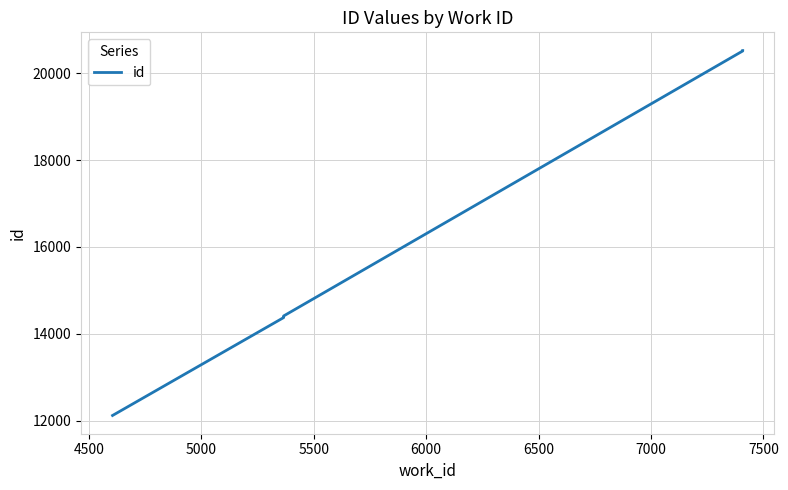

Between 7500 and 6500, which is larger?

7500